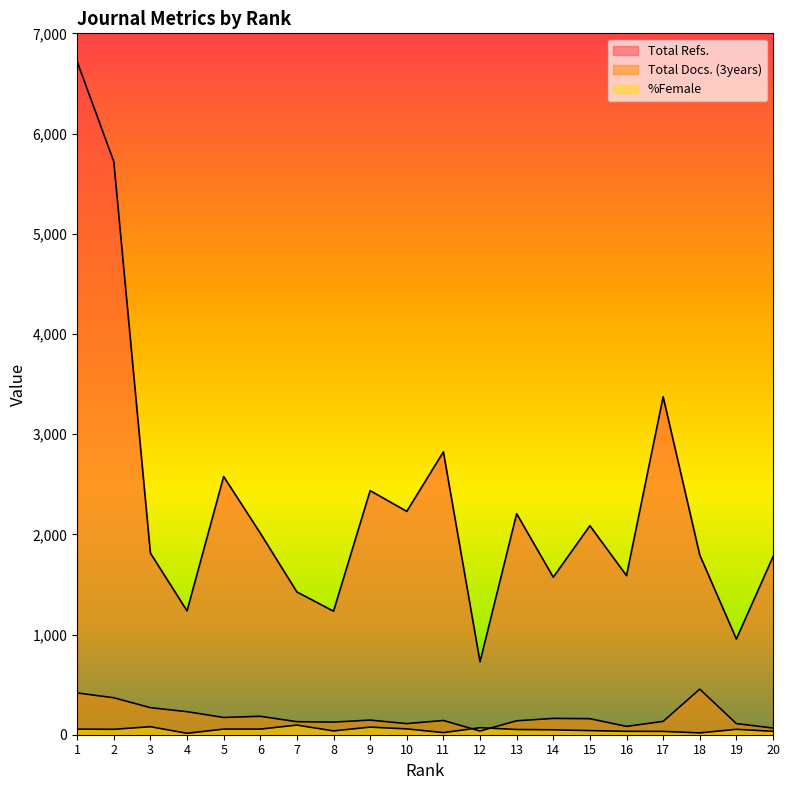

Rank the categories by %Female value from lowest to highest.

4, 18, 11, 17, 16, 20, 8, 15, 14, 13, 2, 19, 1, 5, 6, 10, 12, 9, 3, 7